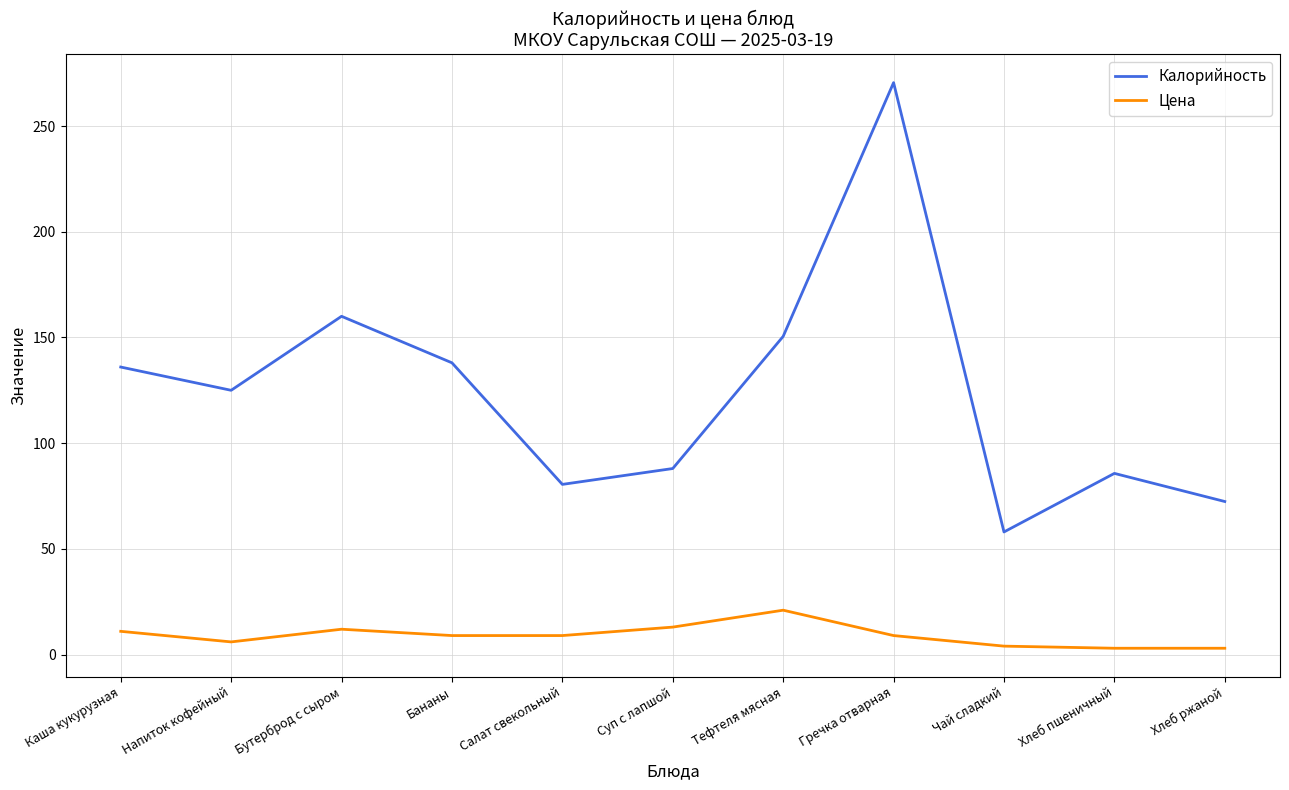

Which series has the widest spread of values?

Калорийность